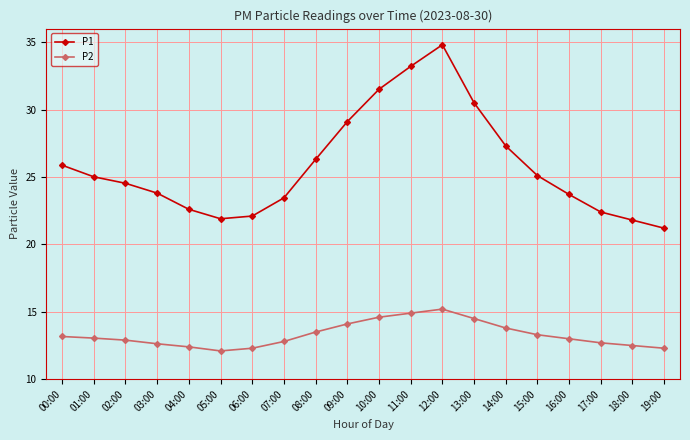

At which label is P1 closest to 28?

14:00